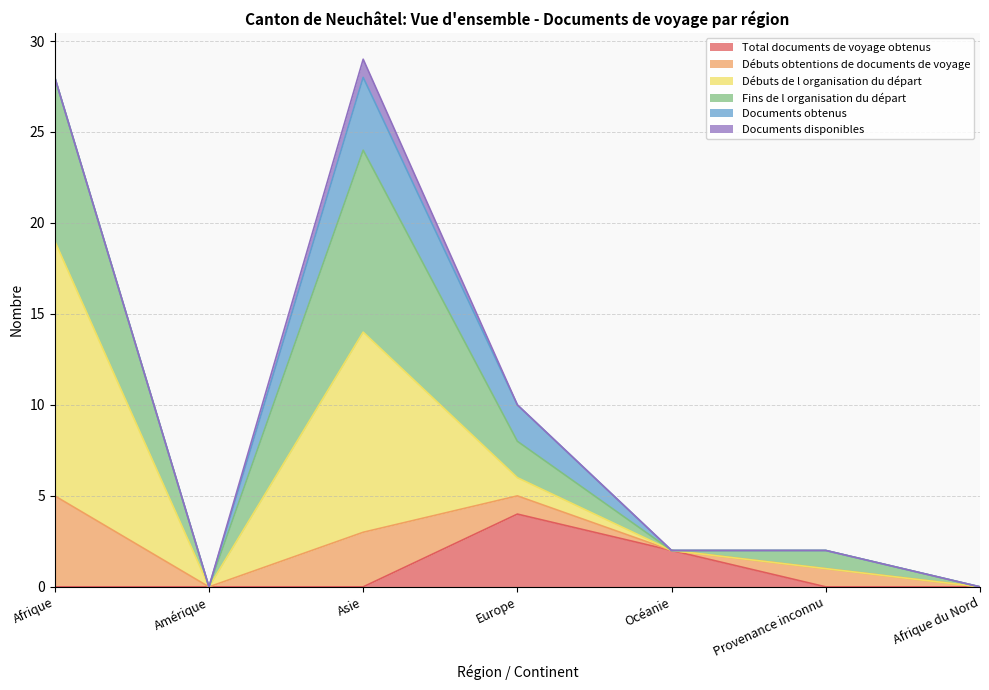

True or false: Fins de l organisation du départ and Débuts de l organisation du départ cross at least once.

False